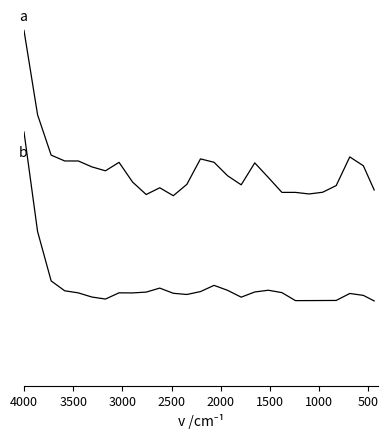

Which category has the highest value in the b series?

4000